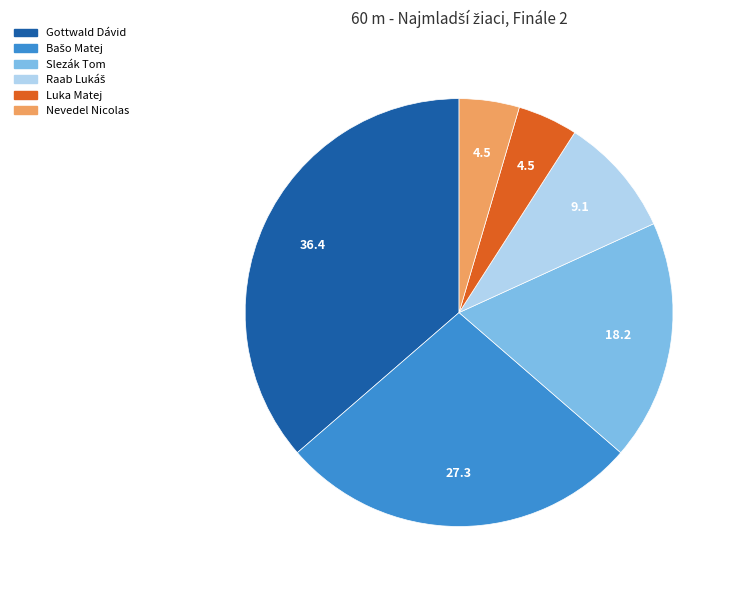

Is it true that Luka Matej is 5% of the pie?

True